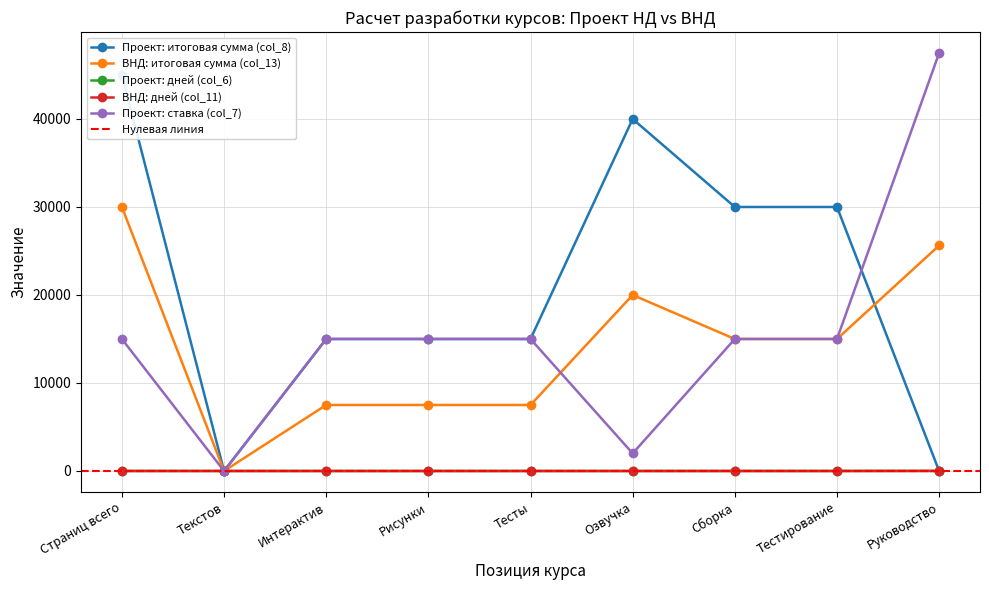

At which category does Проект: ставка (col_7) reach its first local valley?

Текстов